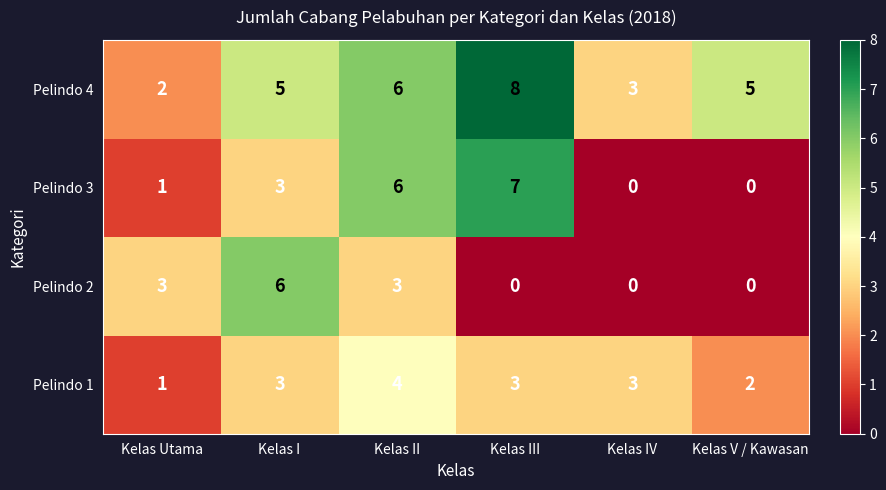

At which category does the chart reach its peak across all series?

Kelas III